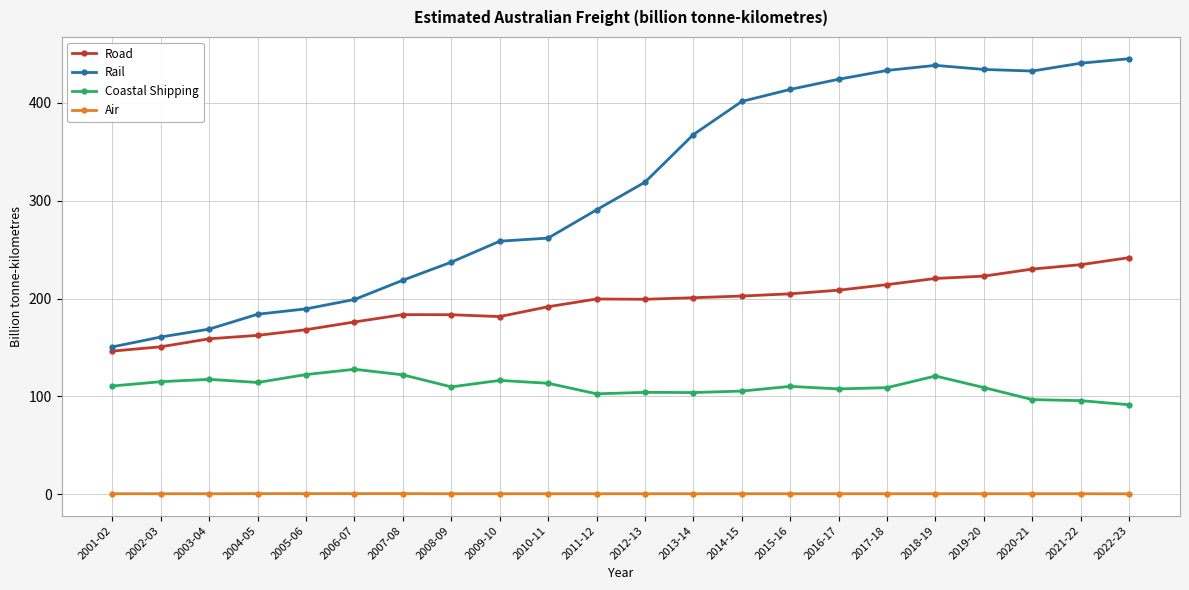

True or false: Road has a value of 220.5 at 2018-19.

True